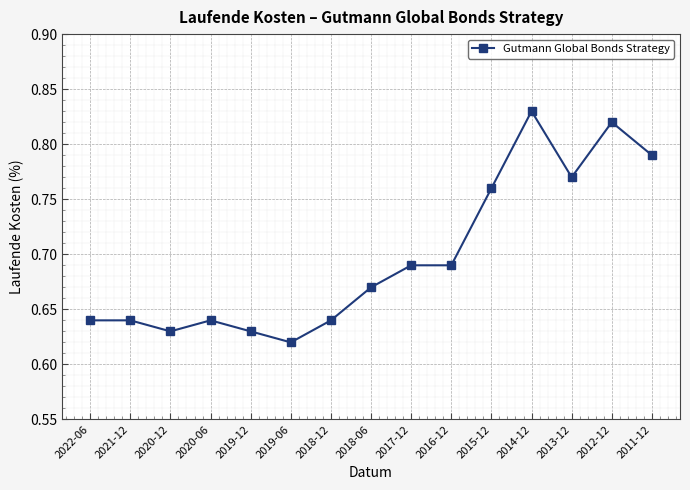

True or false: there are more than 2 points higher than both neighbors.

True